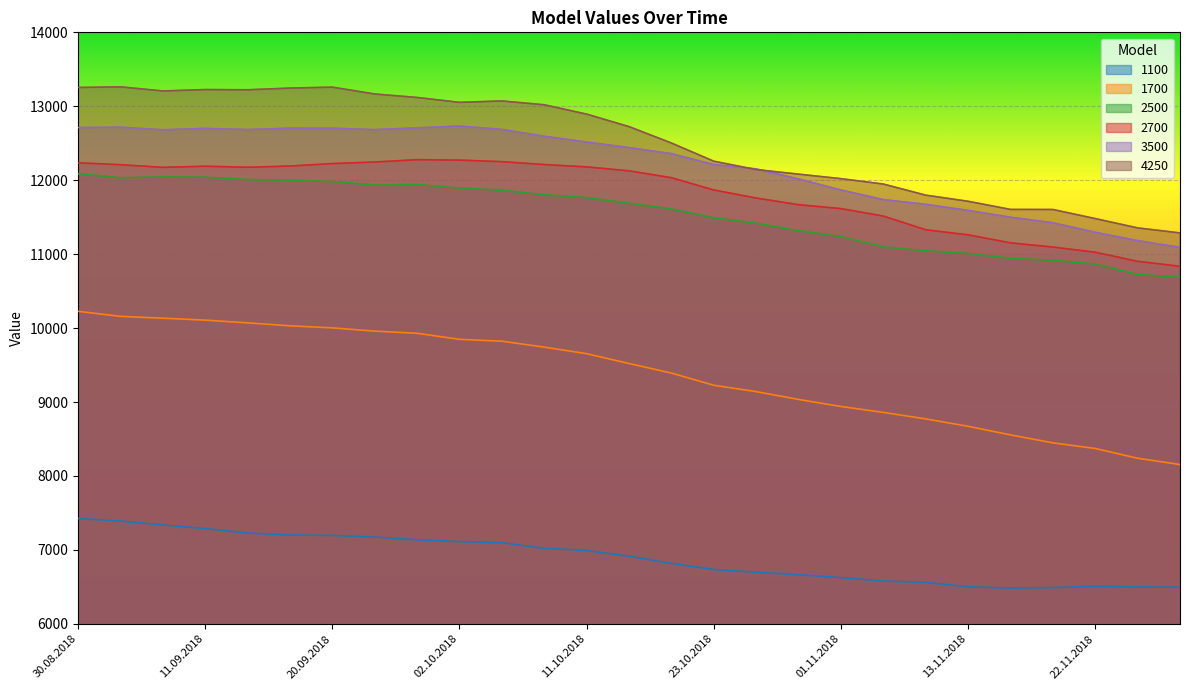

List the series in order of their peak value, highest first.

4250, 3500, 2700, 2500, 1700, 1100